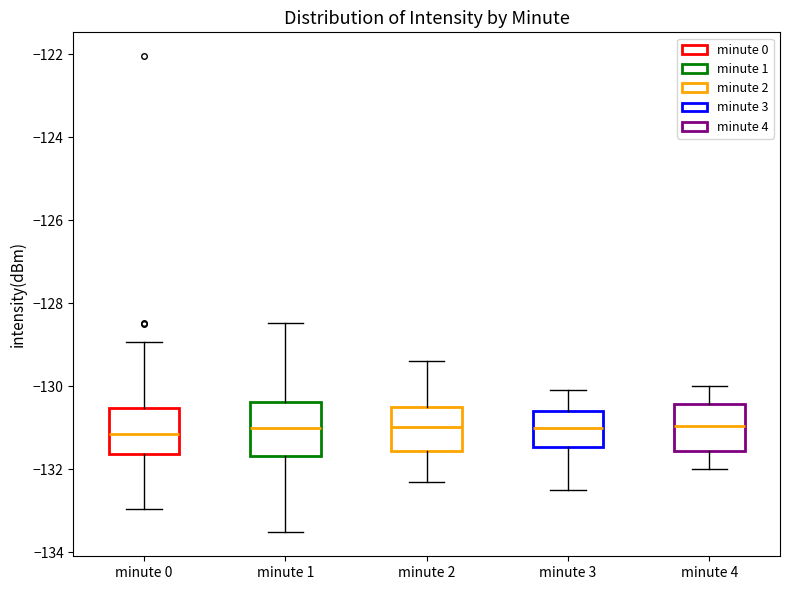

Reading left to right, transcribe this box plot: for each box, give where its median line is, the range the box spans, and where its two whiskers end, as read against the y-axis. The values are not printed on the chart, so give them approximately, as read against the axis.

minute 0: median -131.2, box -131.6 to -130.6, whiskers -133.0 to -129.0
minute 1: median -131.0, box -131.6 to -130.4, whiskers -133.6 to -128.4
minute 2: median -131.0, box -131.6 to -130.4, whiskers -132.2 to -129.4
minute 3: median -131.0, box -131.4 to -130.6, whiskers -132.4 to -130.0
minute 4: median -131.0, box -131.6 to -130.4, whiskers -132.0 to -130.0